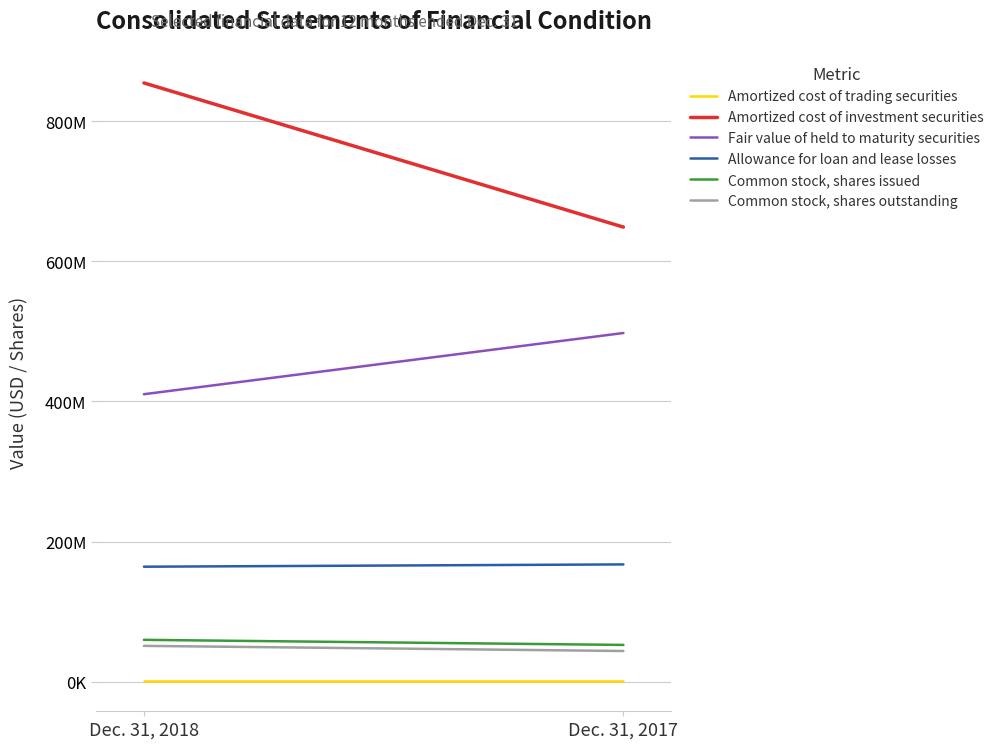

Is the value of Amortized cost of trading securities at Dec. 31, 2017 greater than the value of Amortized cost of investment securities at Dec. 31, 2017?

No